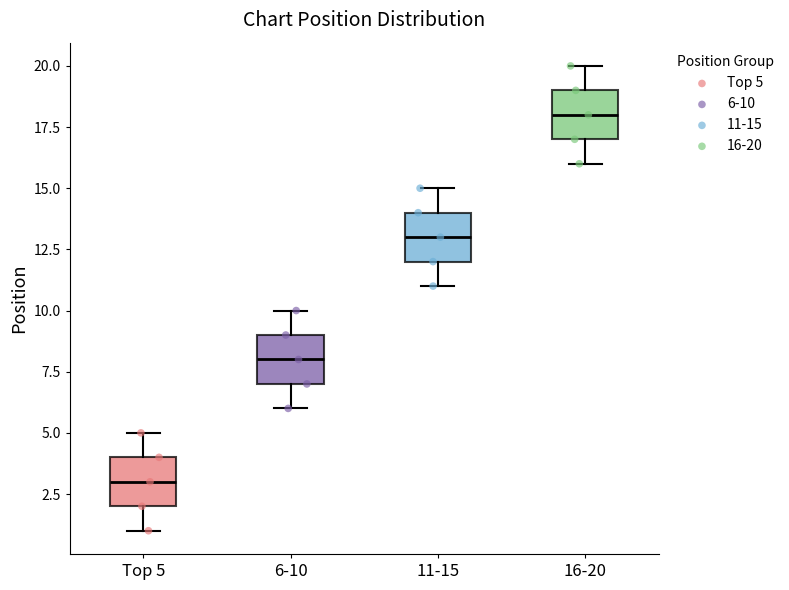

Where does the lower whisker of the box for Top 5 end on the y-axis? The values are not printed on the chart, so give them approximately, as read against the axis.

1